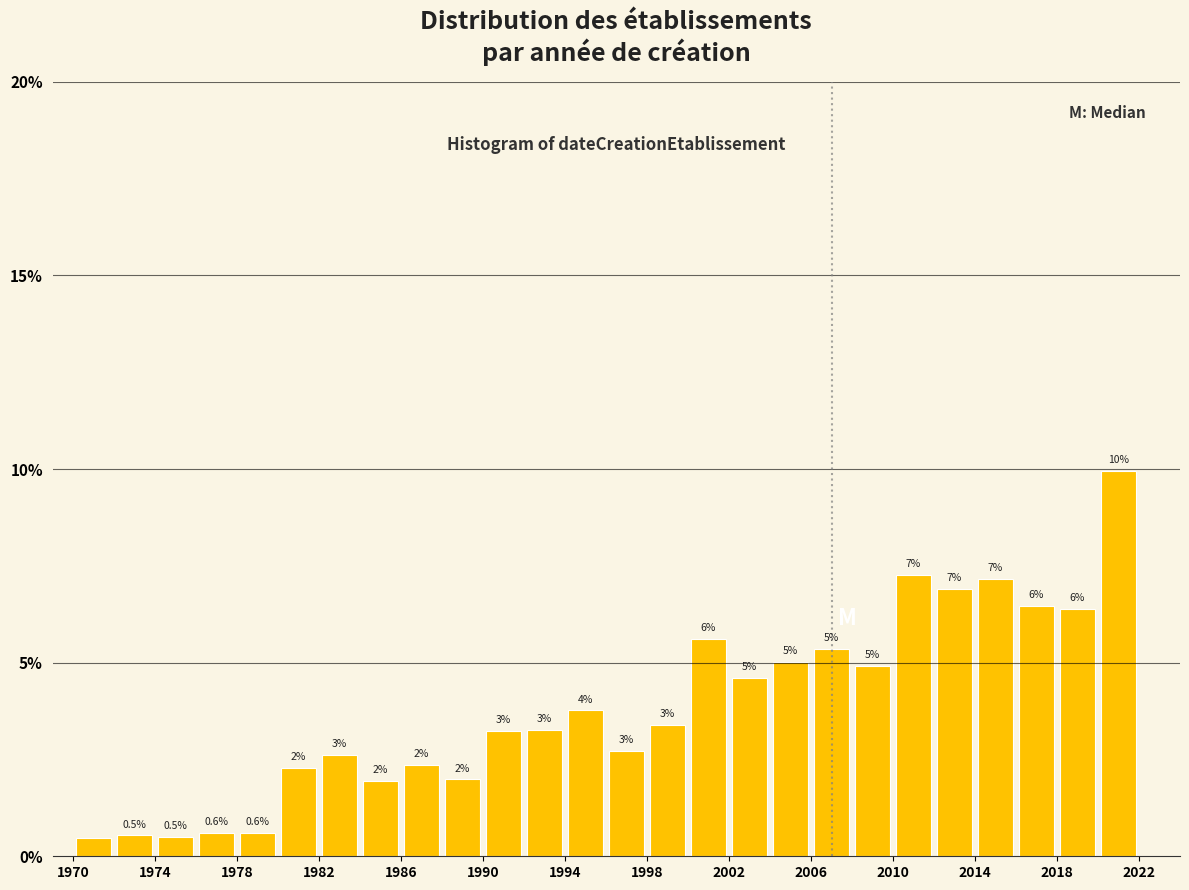

Which range on the x-axis has the tallest bar?

2020 to 2022